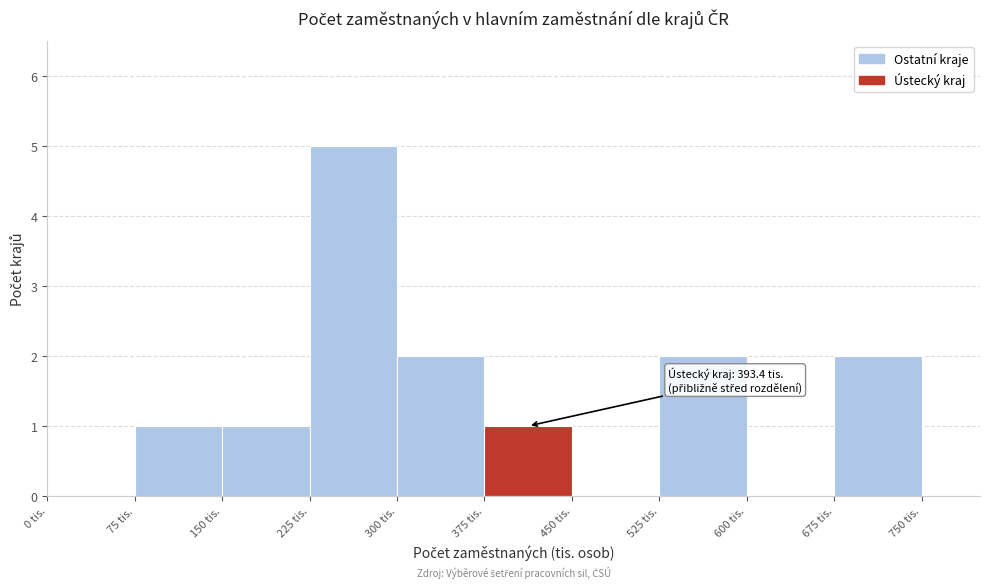

Over which range of the x-axis is the bar tallest?

225 to 300